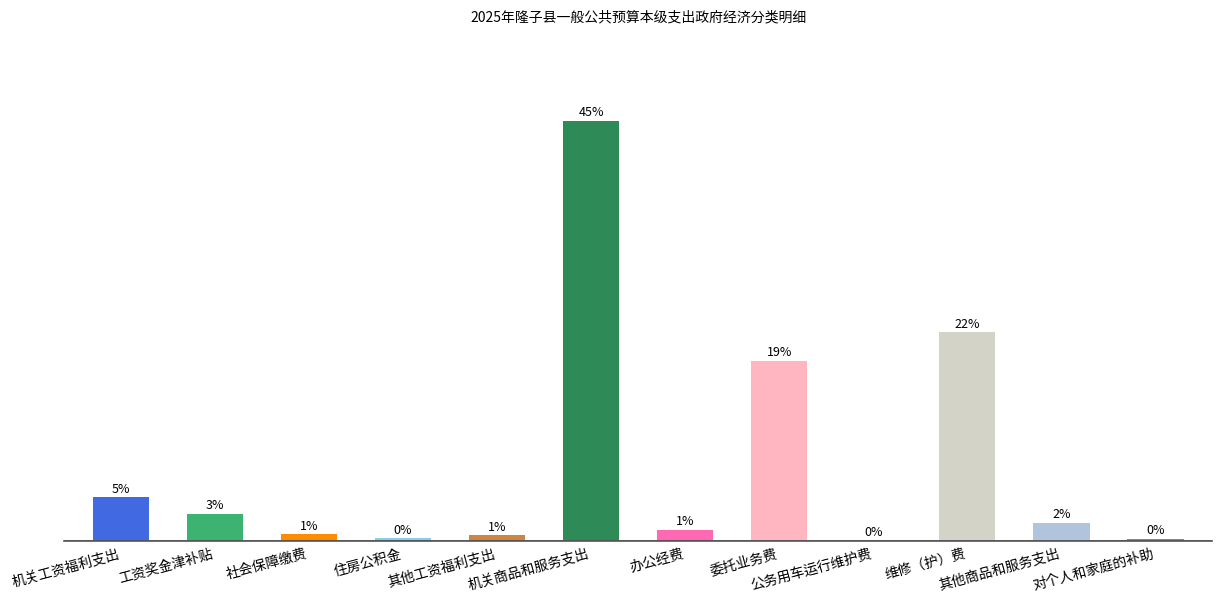

Does the chart contain stacked bars?

No